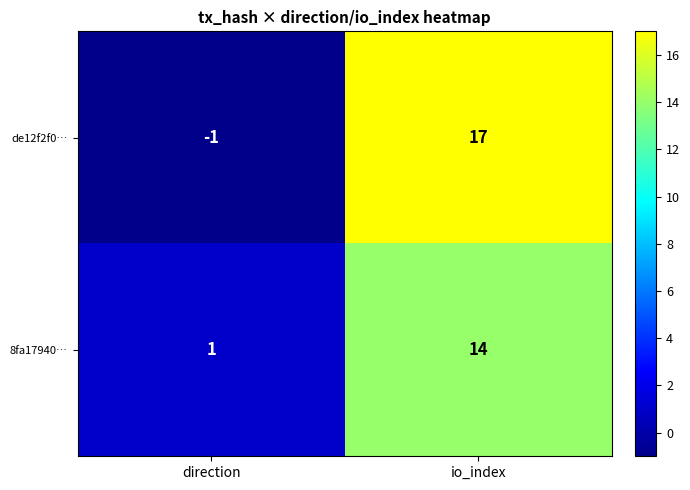

Reading left to right, what are all the values shown in this chart?

de12f2f0…: direction=-1	io_index=17
8fa17940…: direction=1	io_index=14